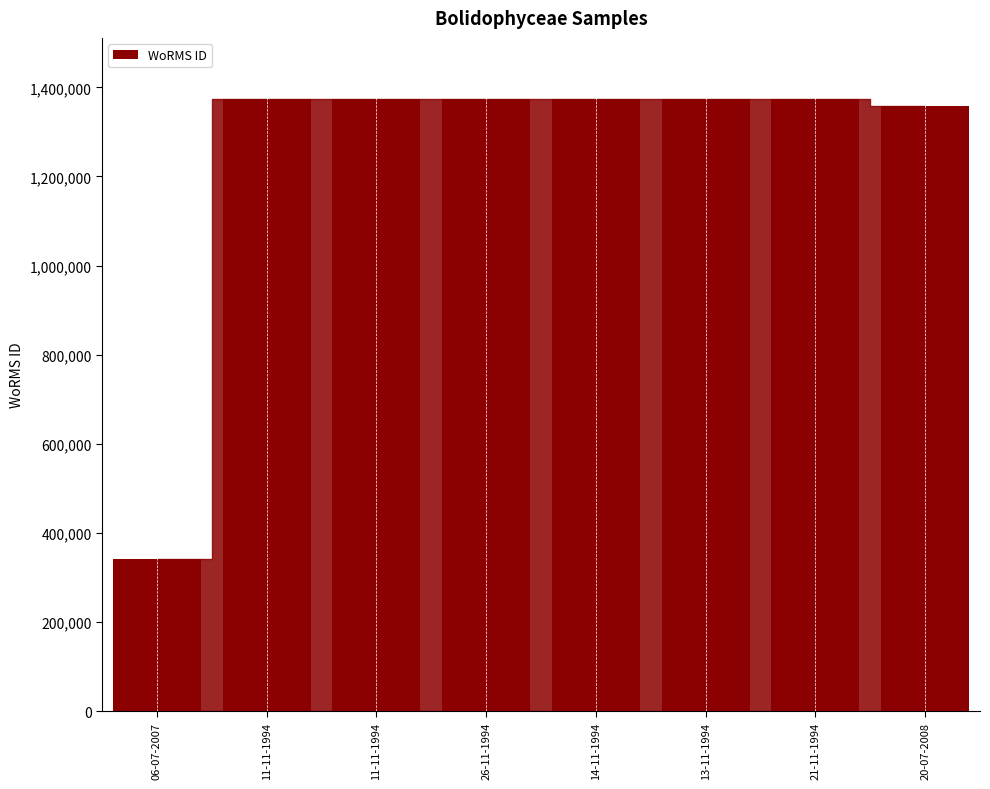

Are the bars horizontal?

No